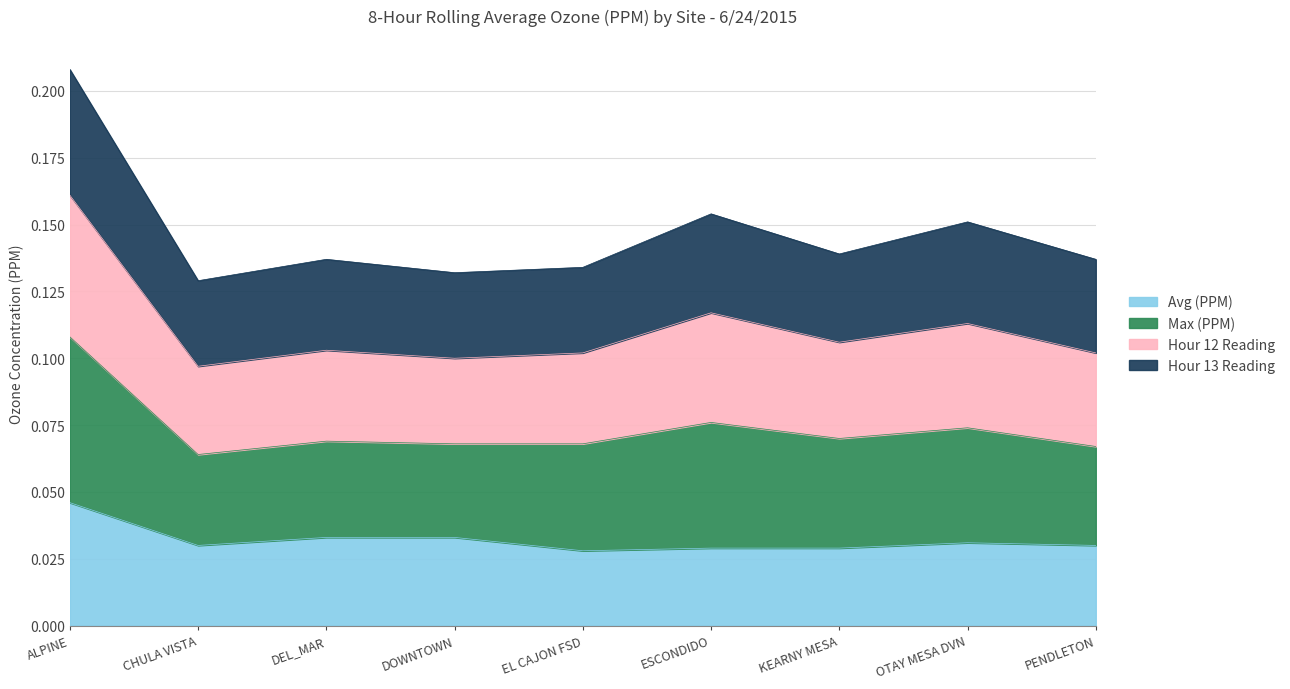

Which category has the highest value in the Avg (PPM) series?

ALPINE